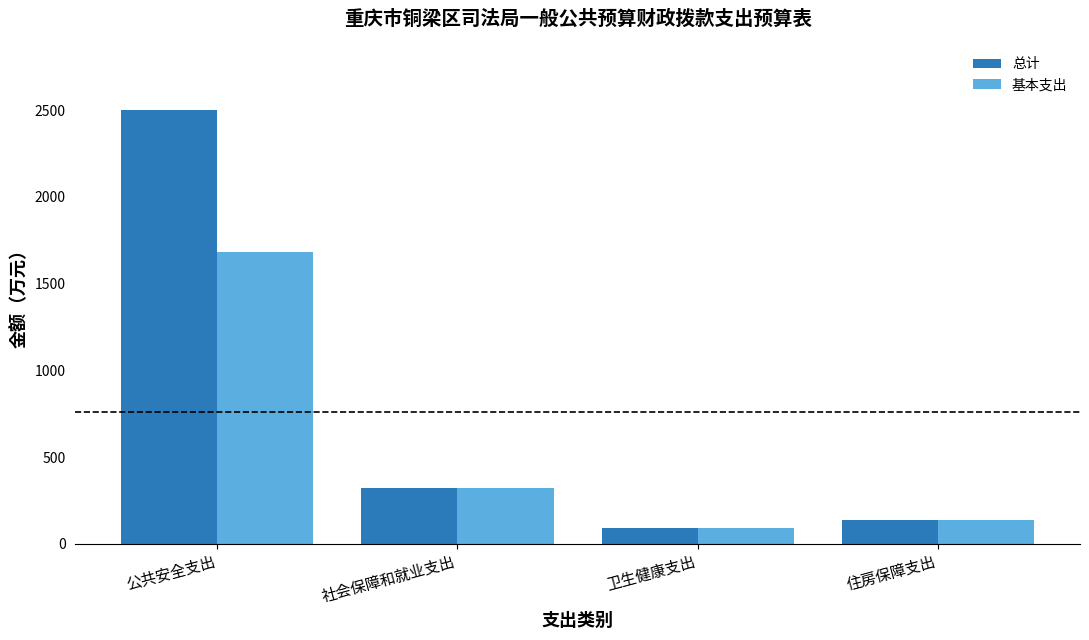

At which category is the sum across all series the highest?

公共安全支出